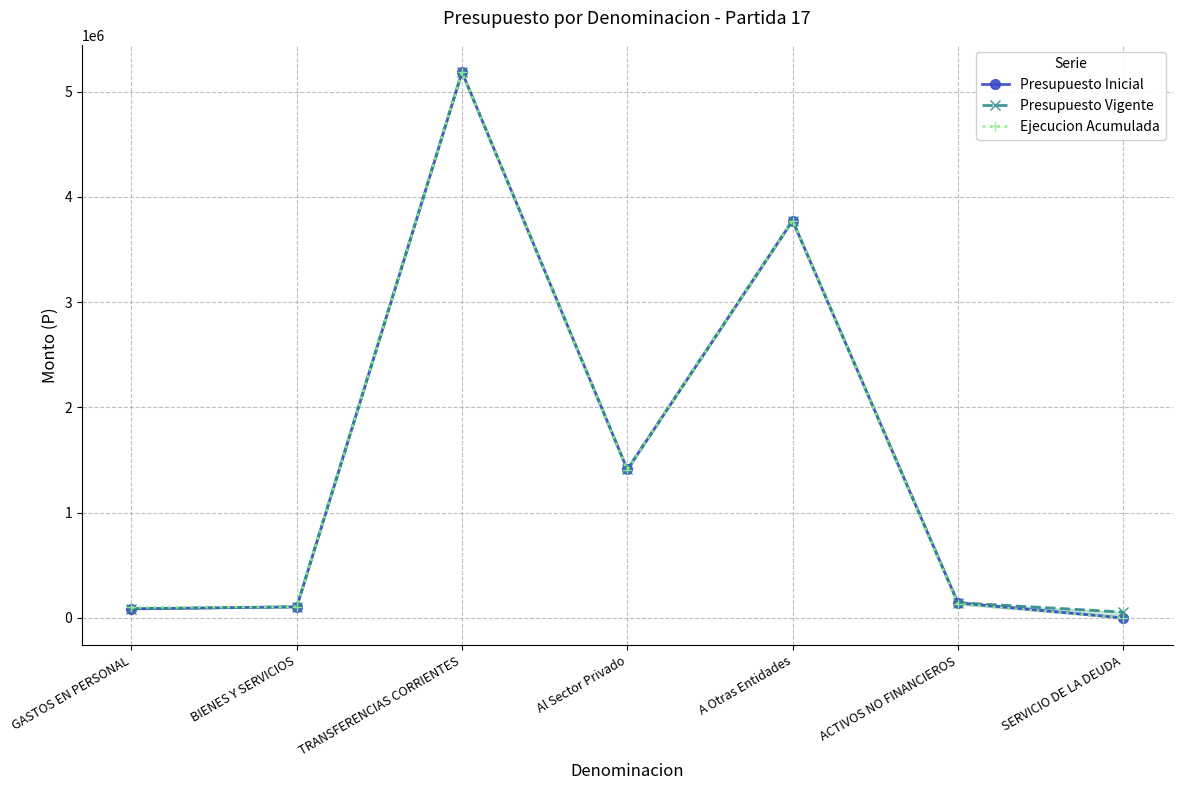

At how many categories does at least one series exceed 4347341?

1